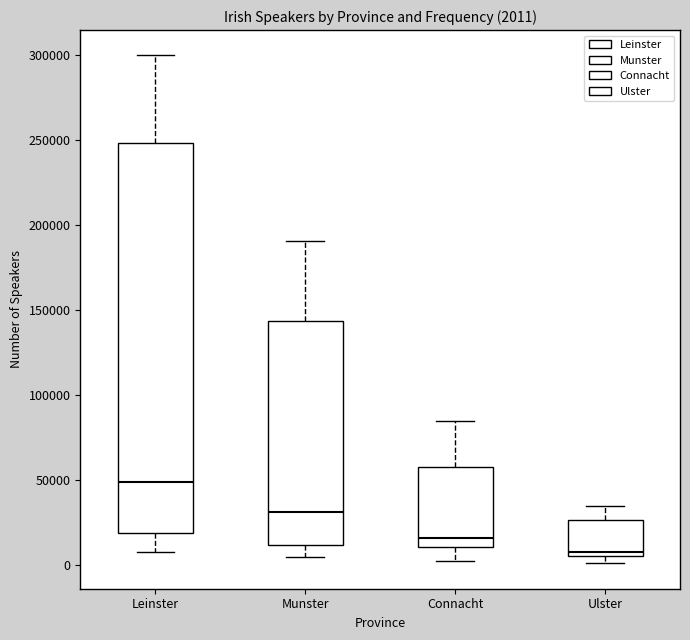

Which box has the lowest median line?

Ulster